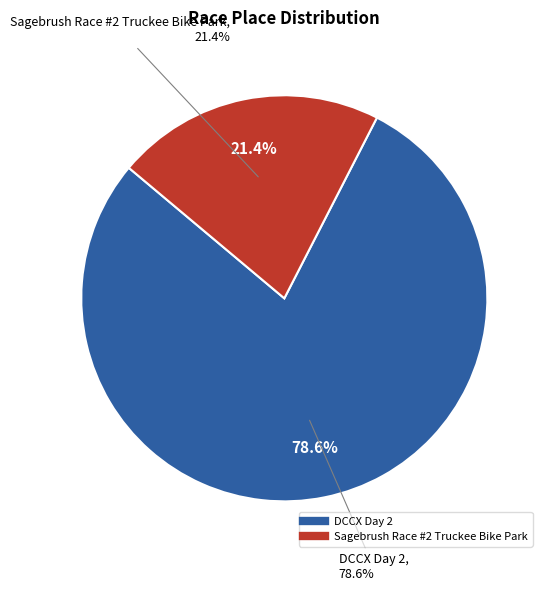

Which slice represents more than half of the pie?

DCCX Day 2